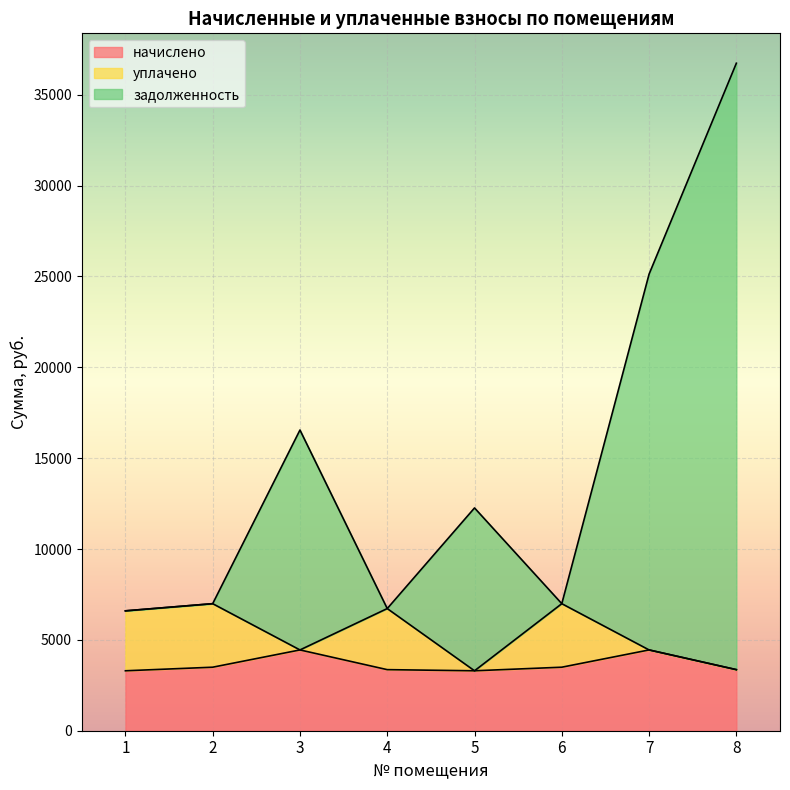

Does the chart display data point markers on the line(s)?

No